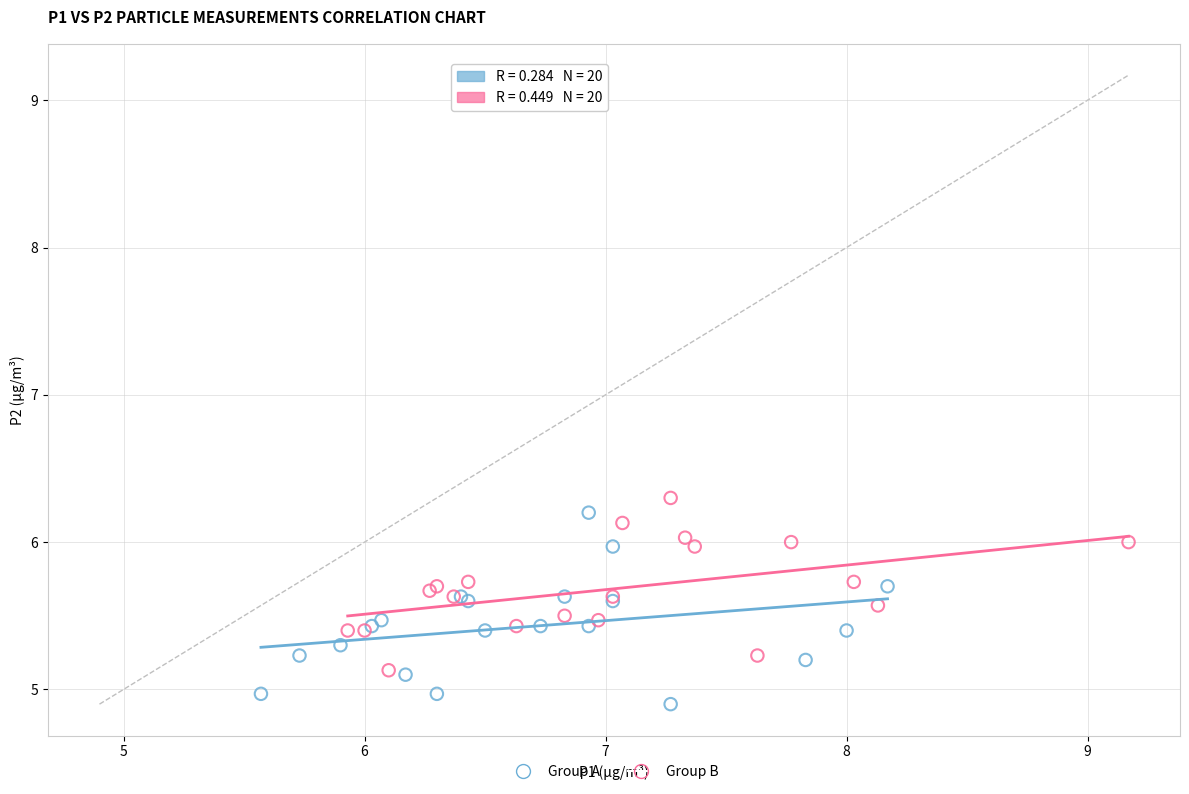

What are all the series names shown in the legend?

Group A, Group B